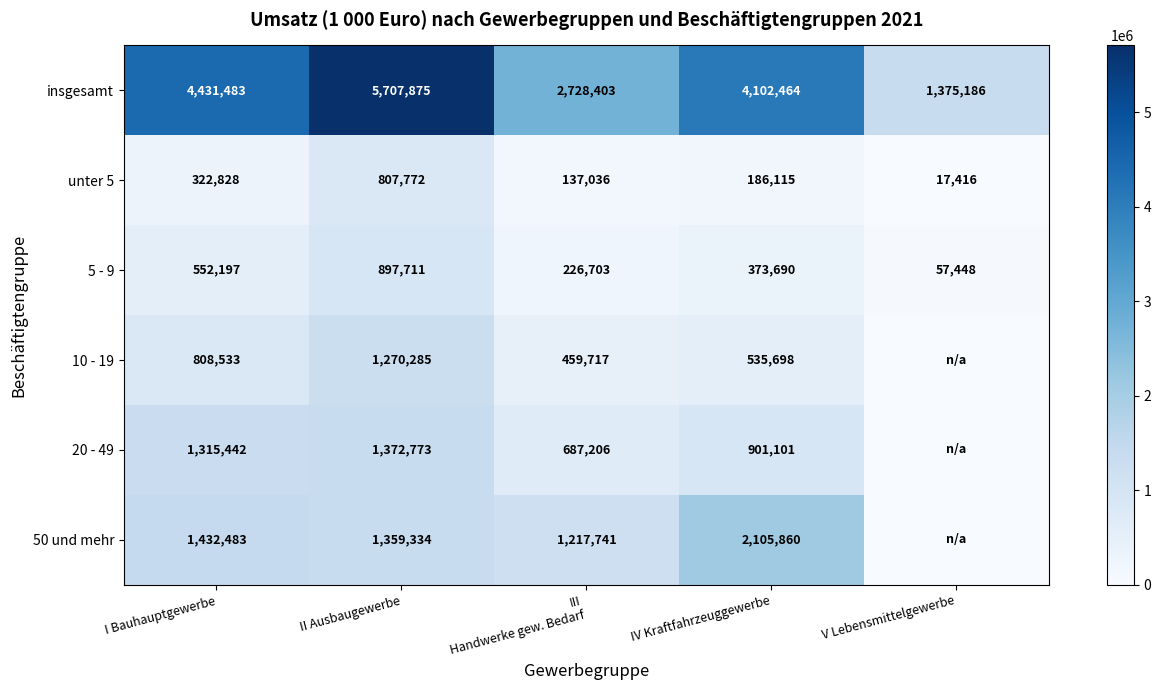

What is the minimum value for unter 5?

17416